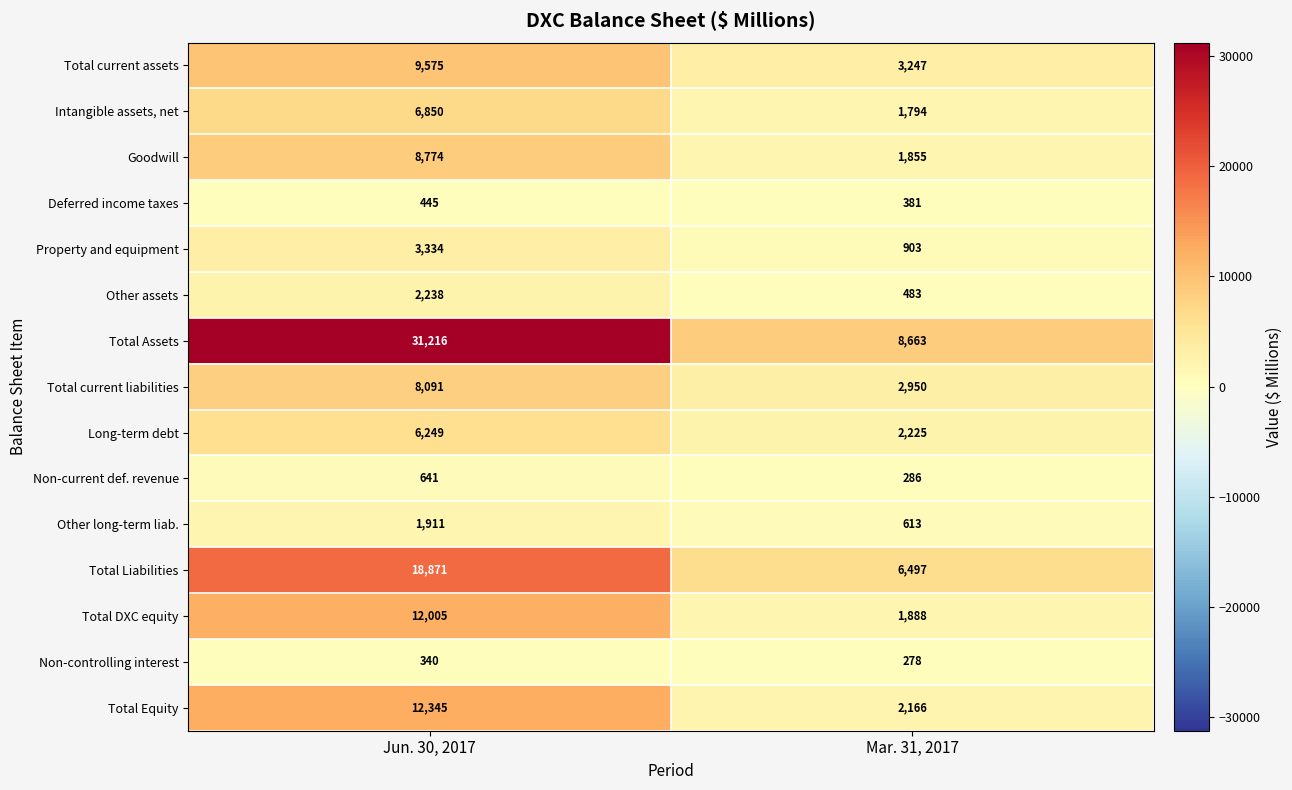

What is the lowest value of the Total Assets series?

8663